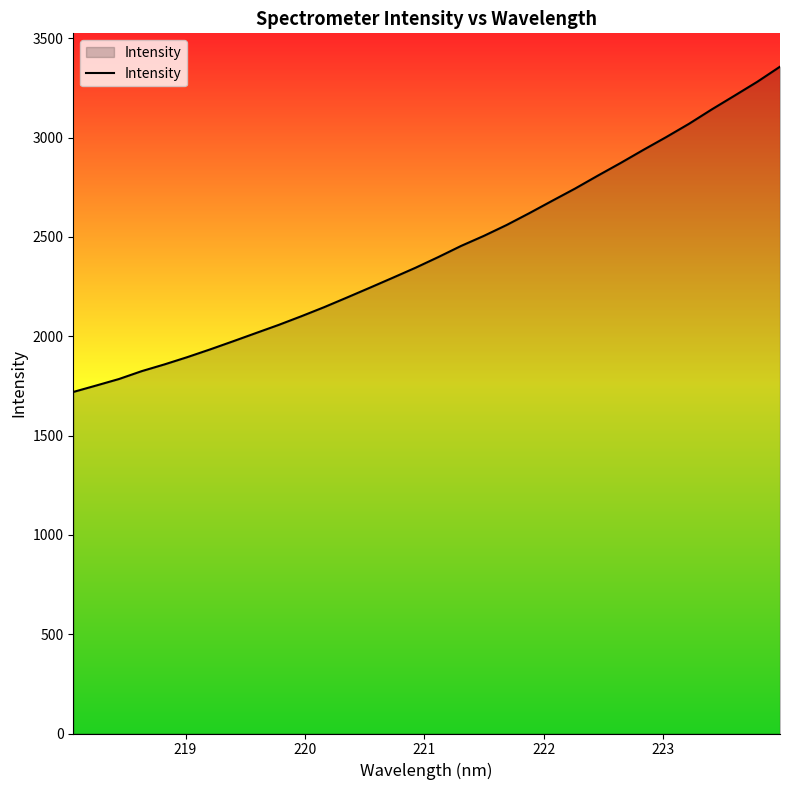

How many lines are shown in the chart?

1